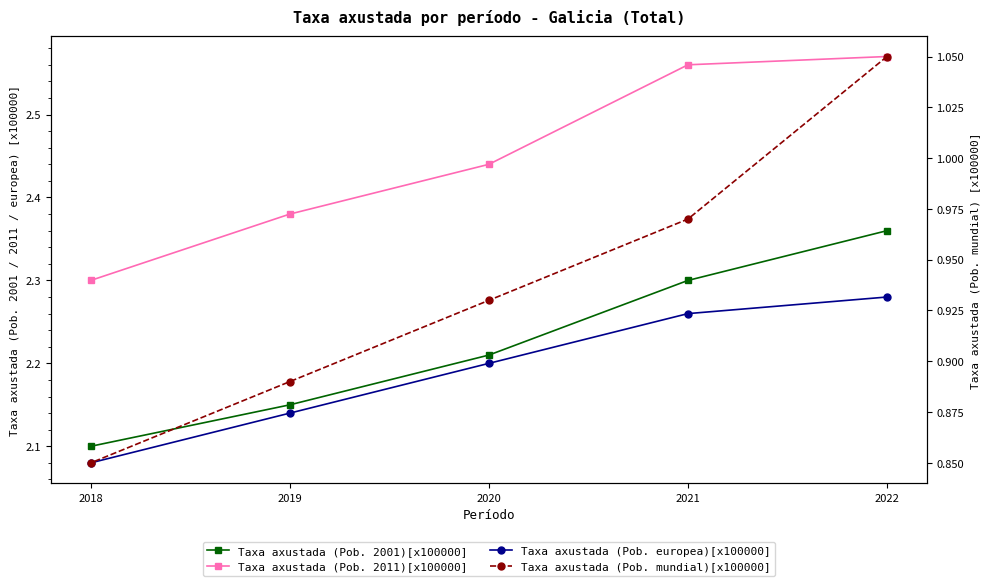

The Taxa axustada (Pob. 2011)[x100000] series shows 2.3 at 2018. True or false?

True